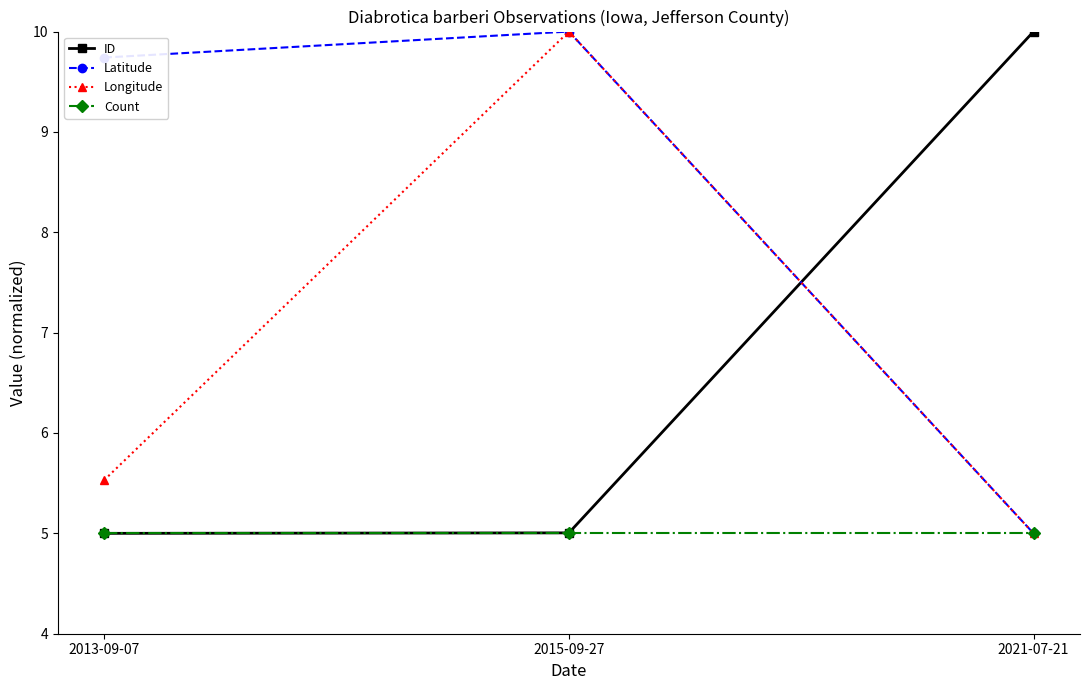

What is the label of the 2nd point from the left?

2015-09-27